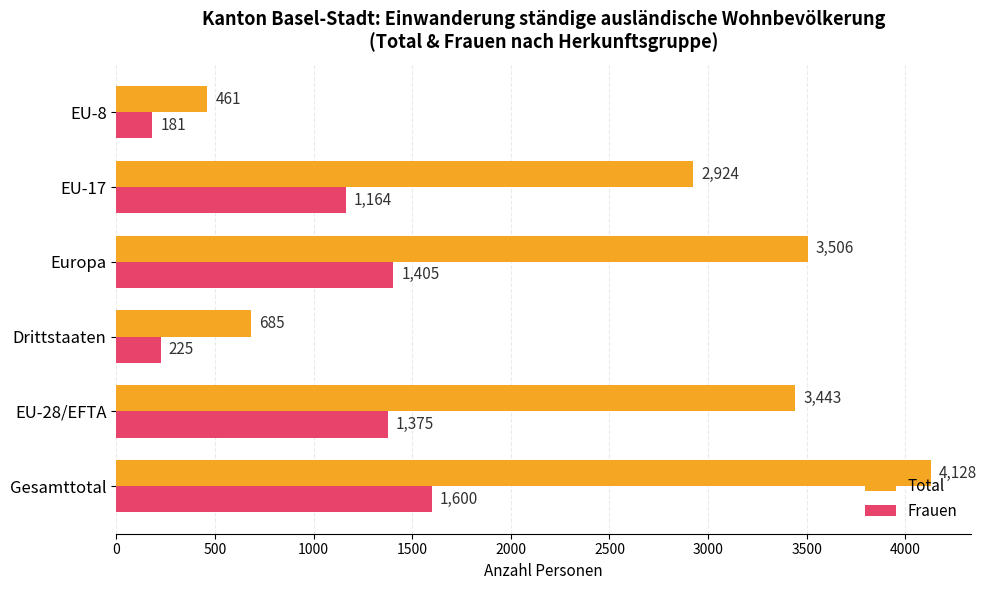

What is the difference between the Total values at EU-8 and Gesamttotal?

3667